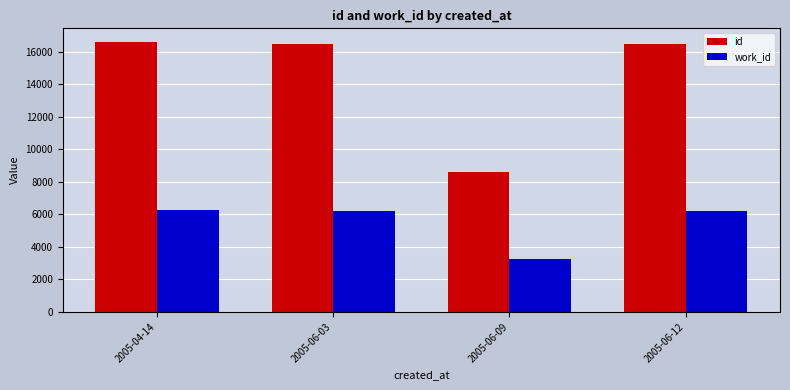

The value of id at 2005-04-14 is 29690. True or false?

False